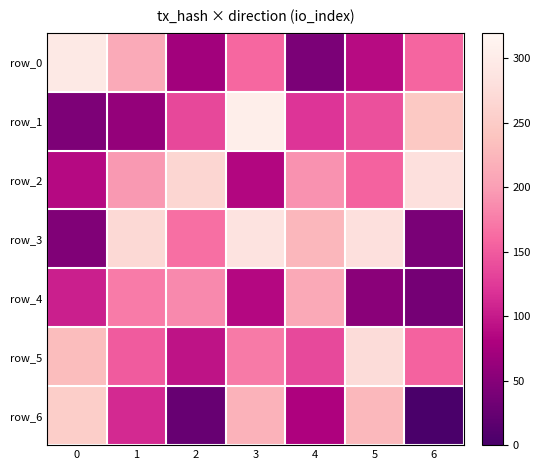

What is the smallest value displayed?

2